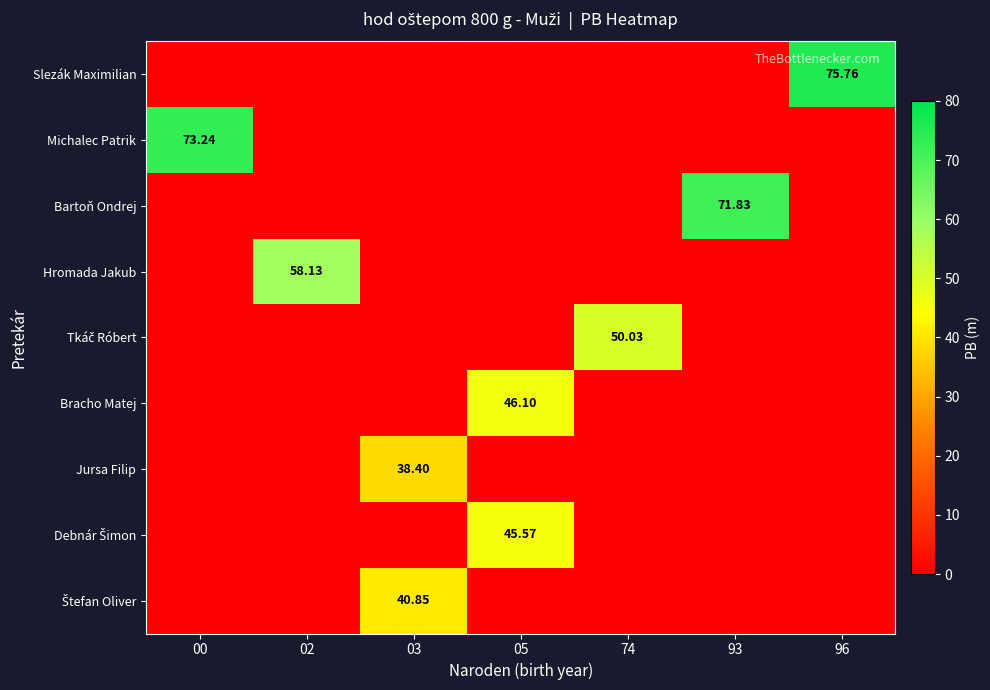

Which label corresponds to the largest value in the chart?

96